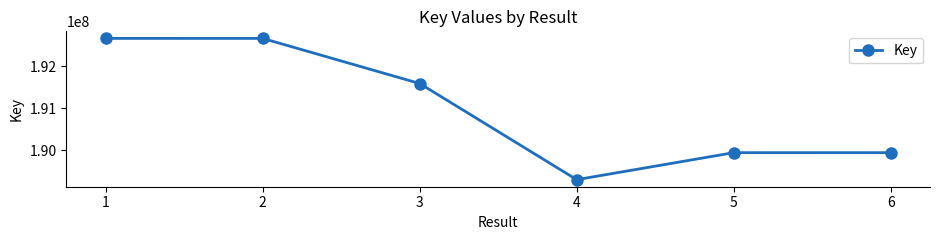

What is the minimum value shown in the chart?

189297946